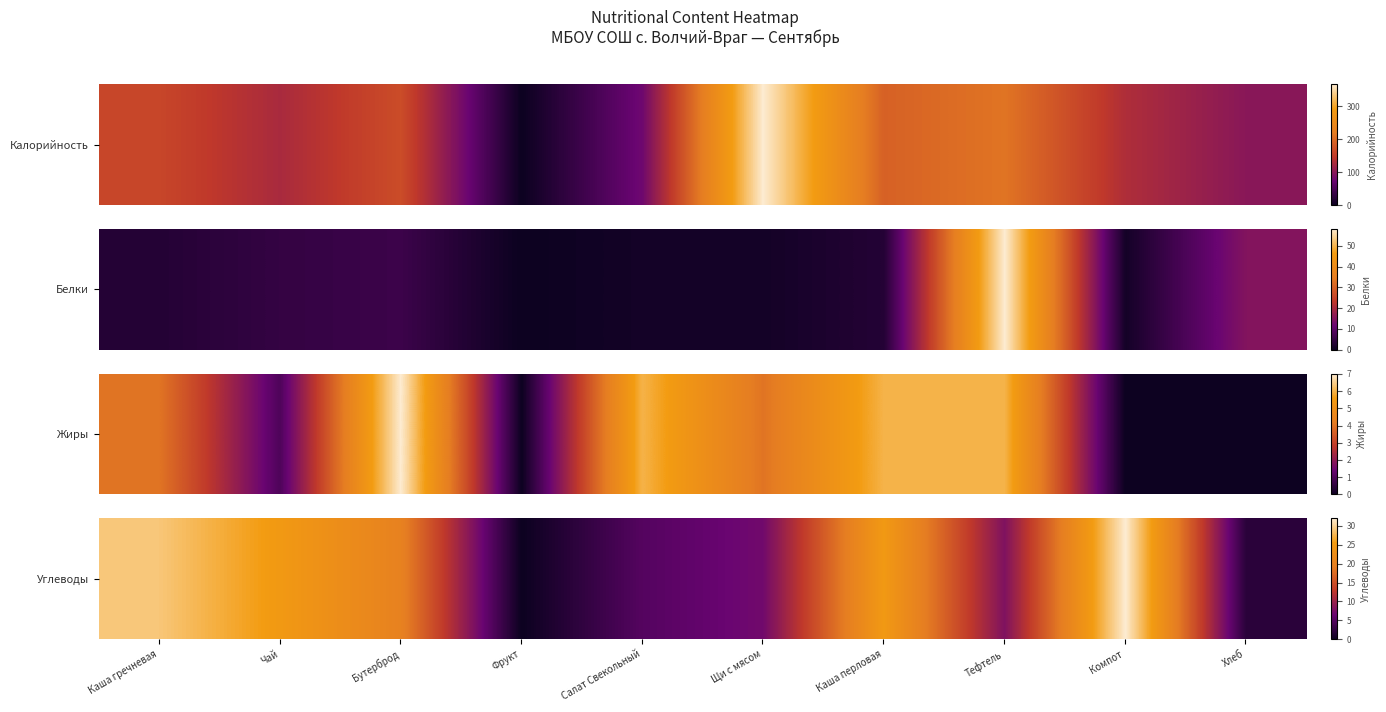

What is the change in value from Салат Свекольный to Щи с мясом?

+0.1